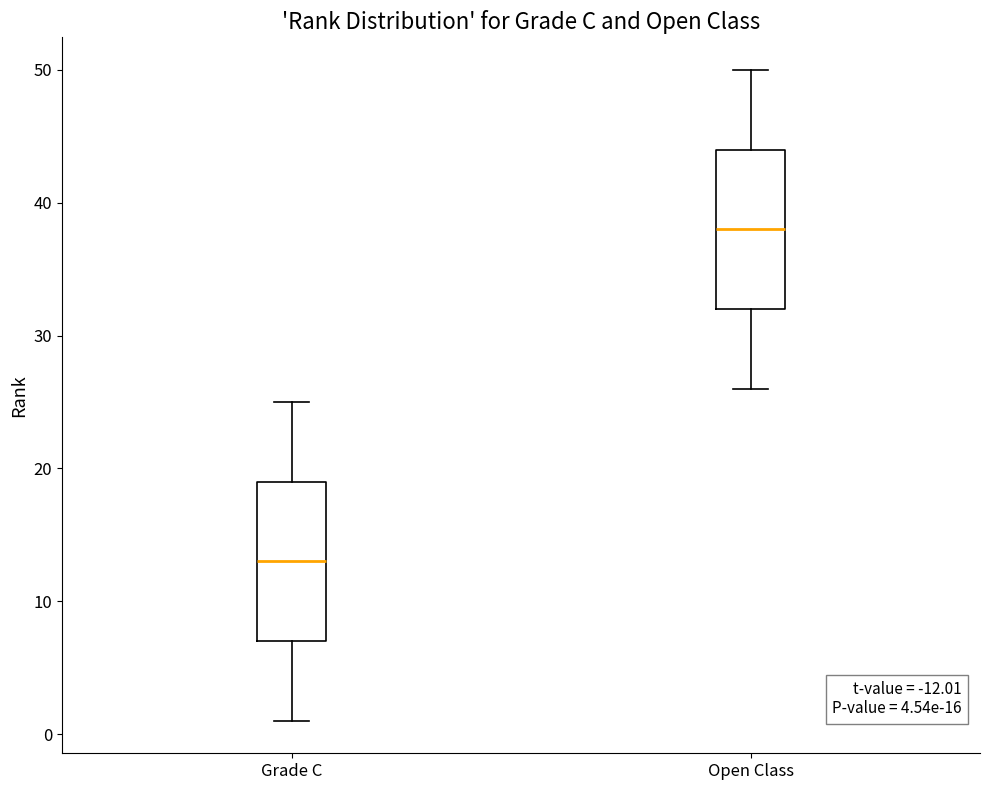

Reading left to right, read every box against the y-axis: the position of its median line, the range the box covers, and the ends of its whiskers. The values are not printed on the chart, so give them approximately, as read against the axis.

Grade C: median 13, box 7 to 19, whiskers 1 to 25
Open Class: median 38, box 32 to 44, whiskers 26 to 50